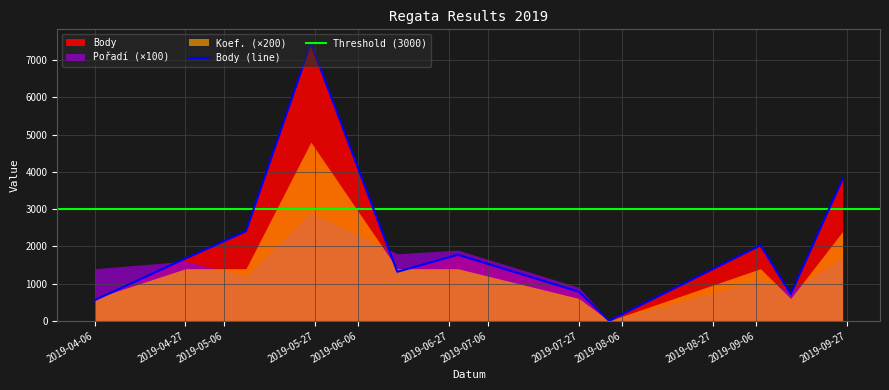

In Body, how many points are lower than both neighbors (excluding endpoints)?

3